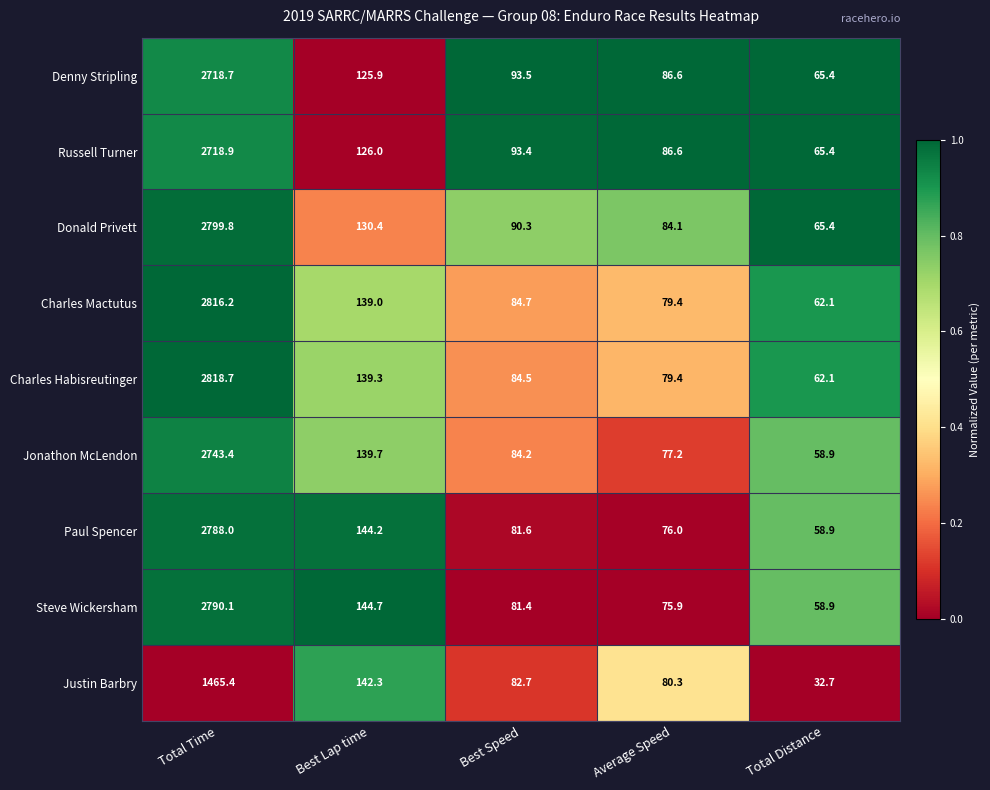

The value of Charles Habisreutinger at Total Time is 2818.7. True or false?

True